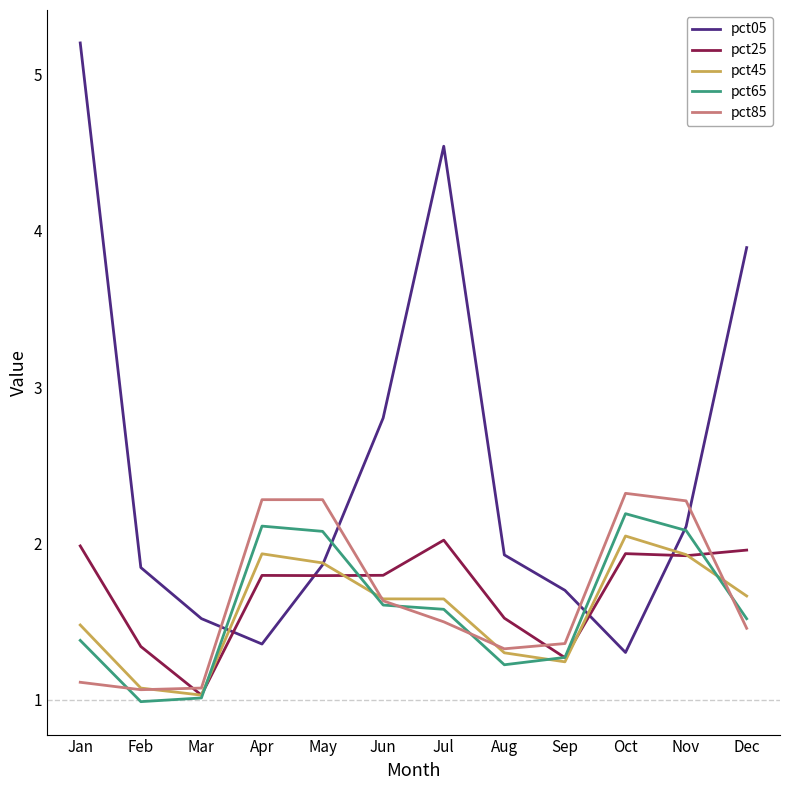

What value does the pct45 series have at Apr?

1.9